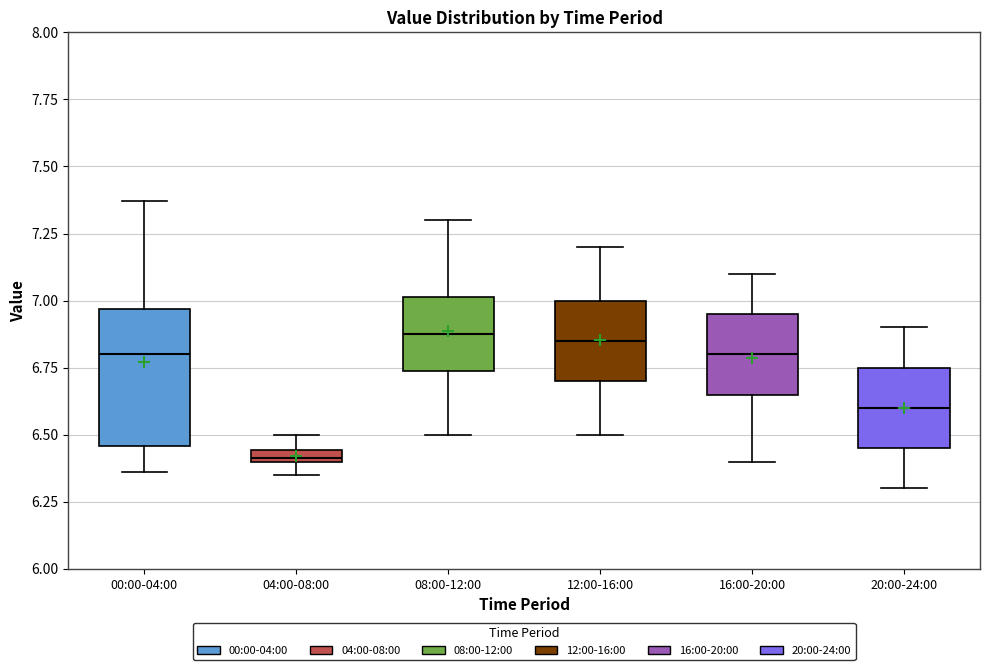

Which box's median line is the lowest?

04:00-08:00